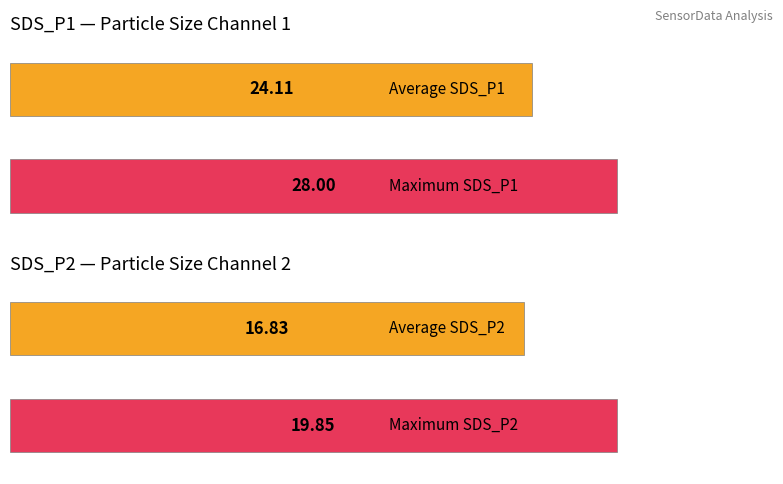

The value of SDS_P2 at 00:28 is 9.5. True or false?

False